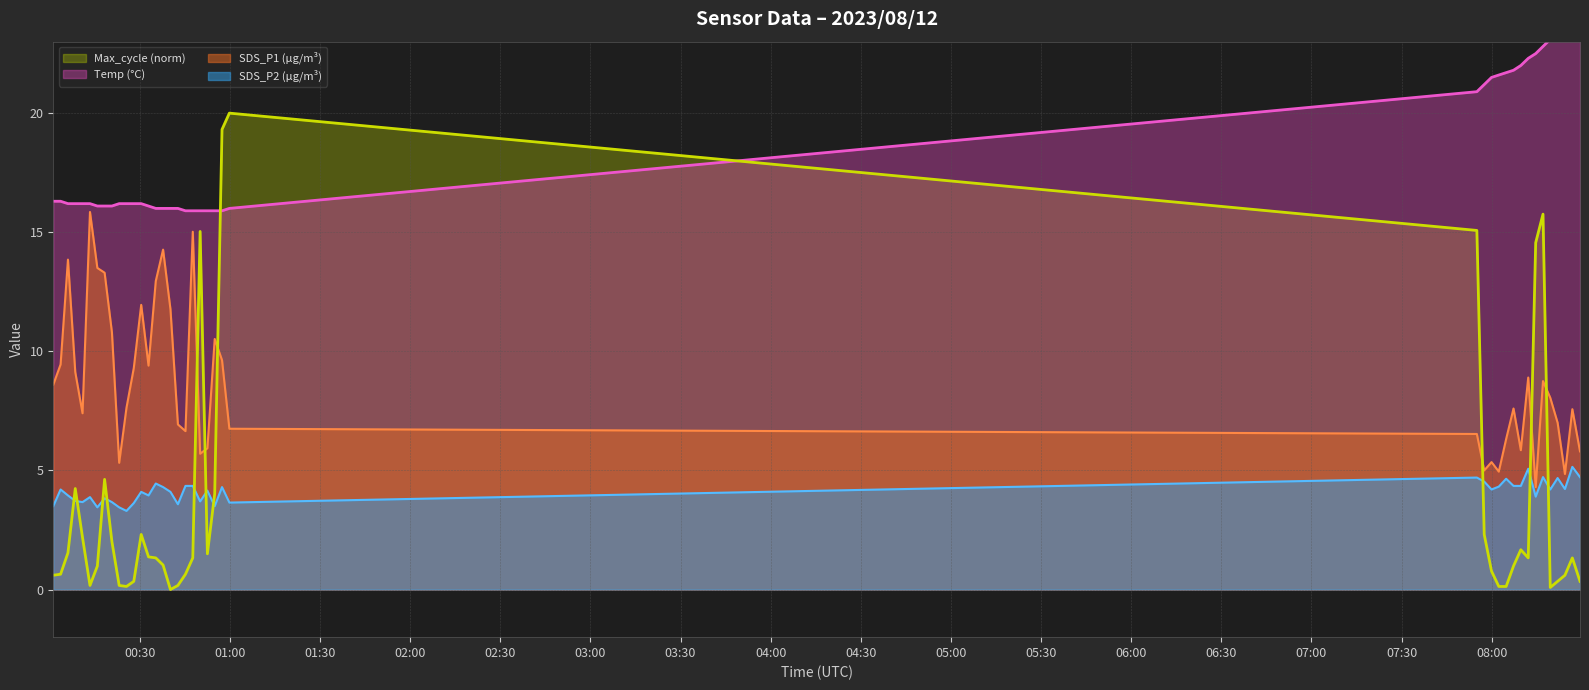

What is the lowest value of the SDS_P2 (µg/m³) series?

3.3